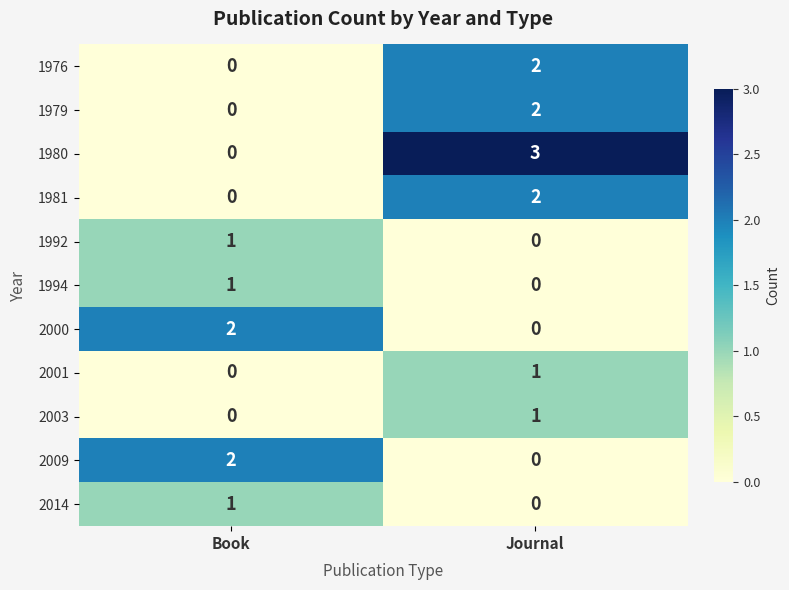

At which label does 1992 reach its peak?

Book